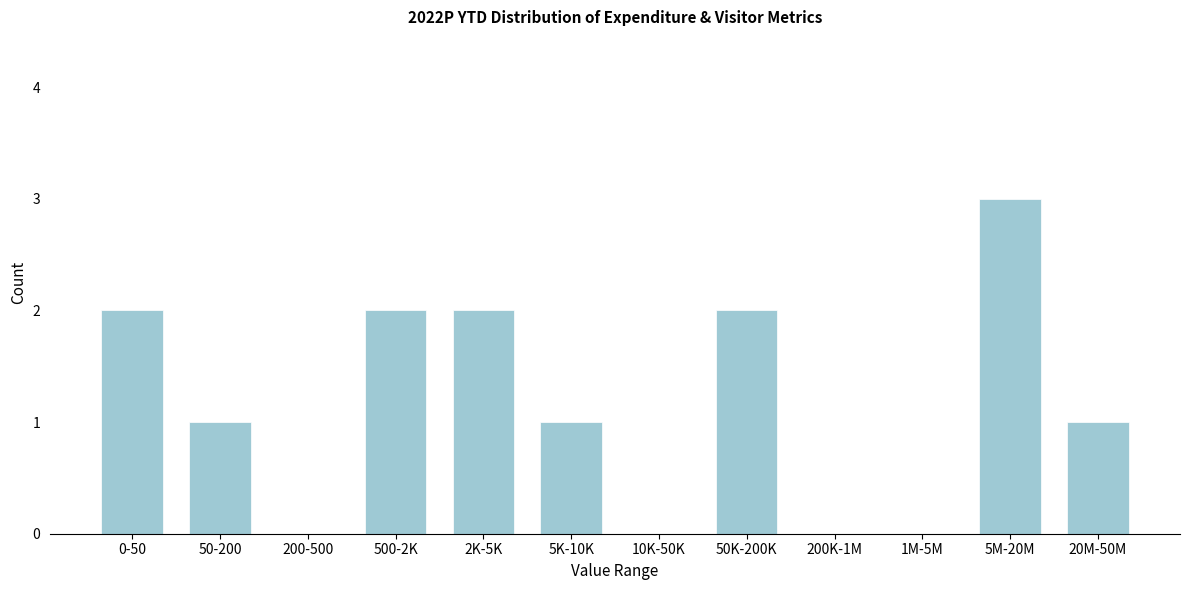

Reading left to right, transcribe all the data shown in this chart.

0-50=2	50-200=1	200-500=0	500-2K=2	2K-5K=2	5K-10K=1	10K-50K=0	50K-200K=2	200K-1M=0	1M-5M=0	5M-20M=3	20M-50M=1